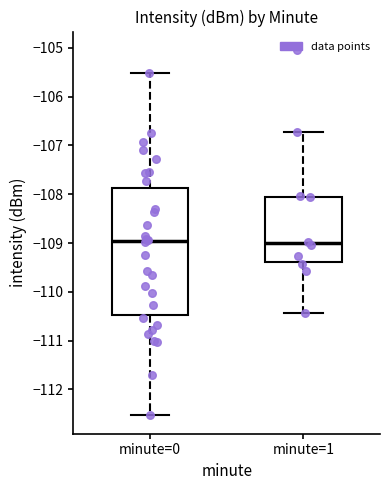

Comparing the boxes themselves (not the whiskers), which one is the tallest?

minute=0